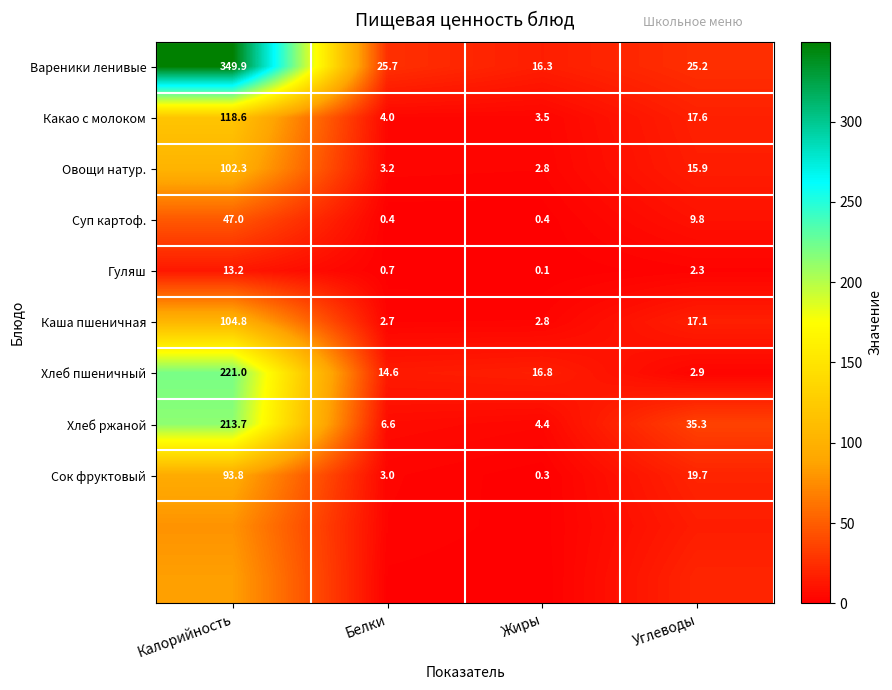

Rank the categories by Каша пшеничная value from lowest to highest.

Белки, Жиры, Углеводы, Калорийность